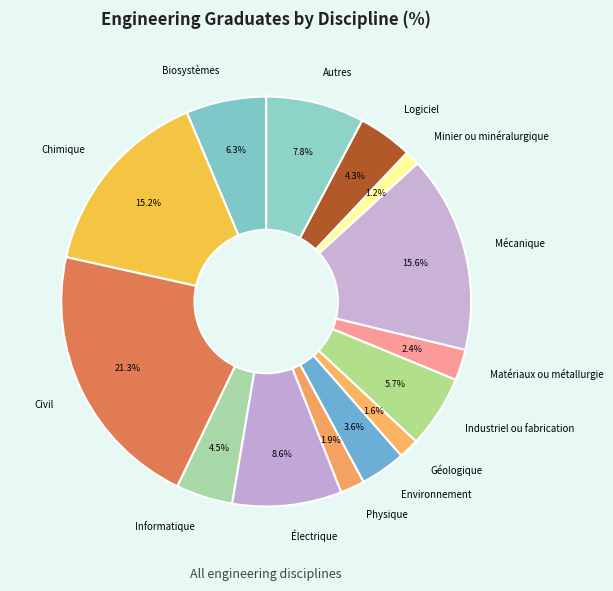

How many segments does this pie chart have?

14